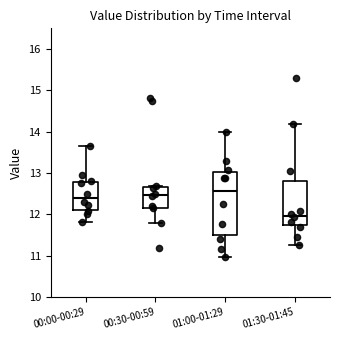

Which box has the lowest median line?

01:30-01:45